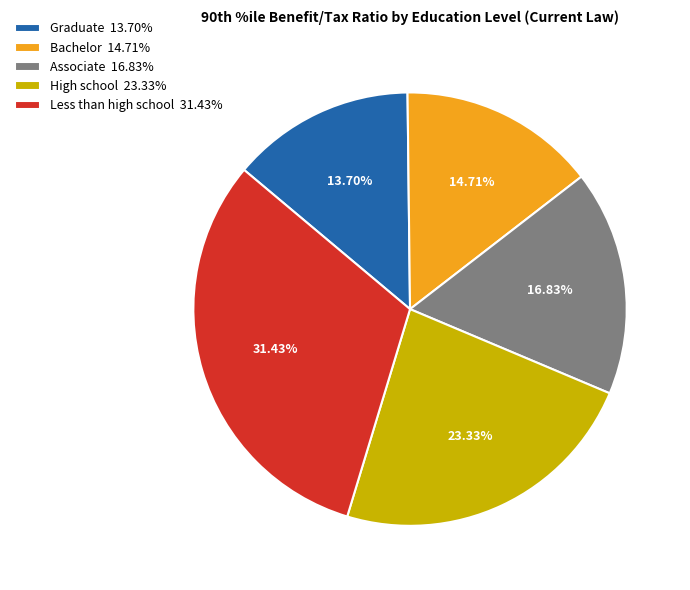

To the nearest percent, what is the combined percentage of Bachelor and Graduate?

28%